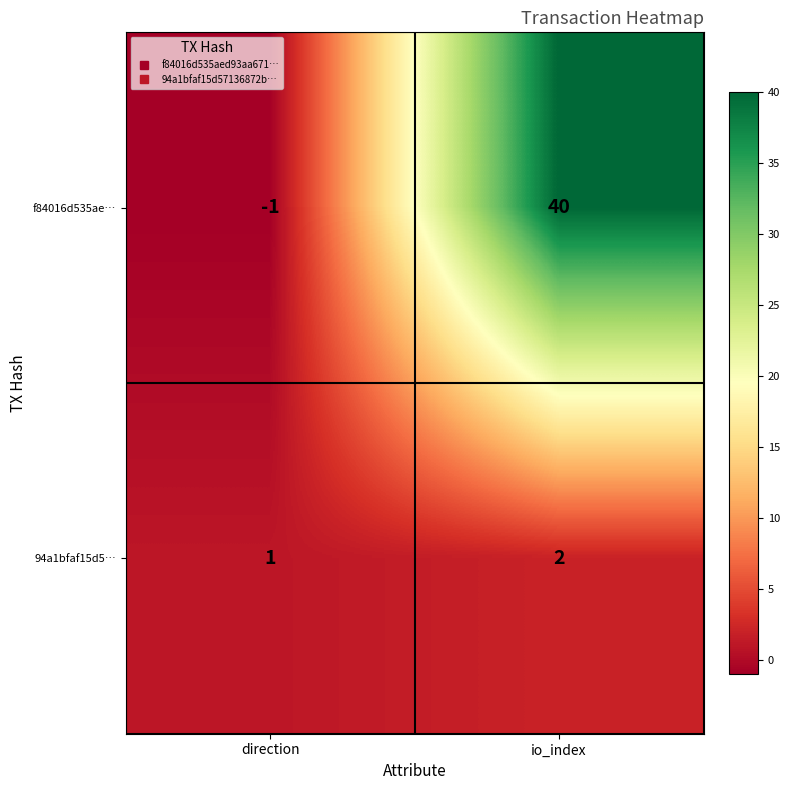

List the series in order of their overall mean, lowest first.

94a1bfaf15d5…, f84016d535ae…